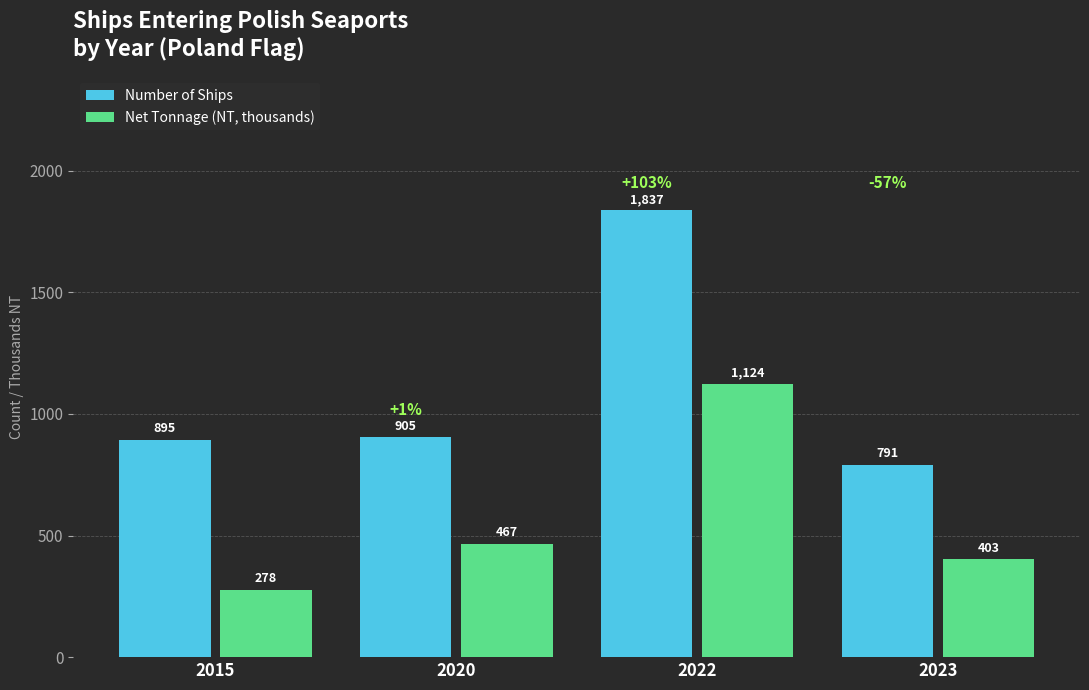

Is it true that Net Tonnage (NT, thousands) equals 558 at 2023?

False